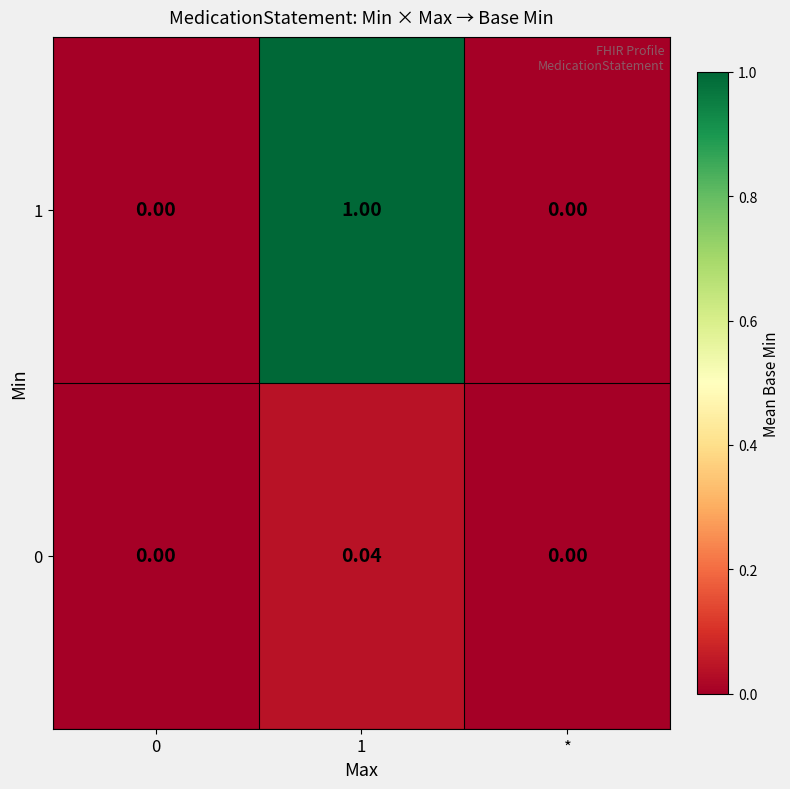

Is the value of 0 at 1 greater than the value of 1 at 1?

No